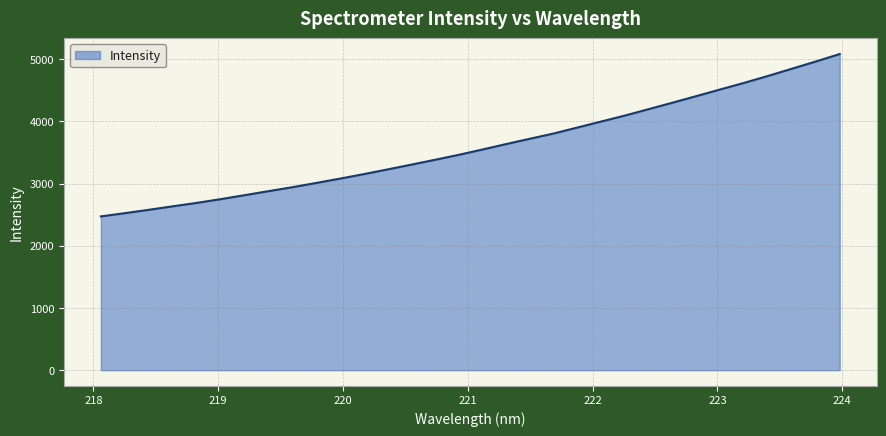

What is the minimum value shown in the chart?

2472.5